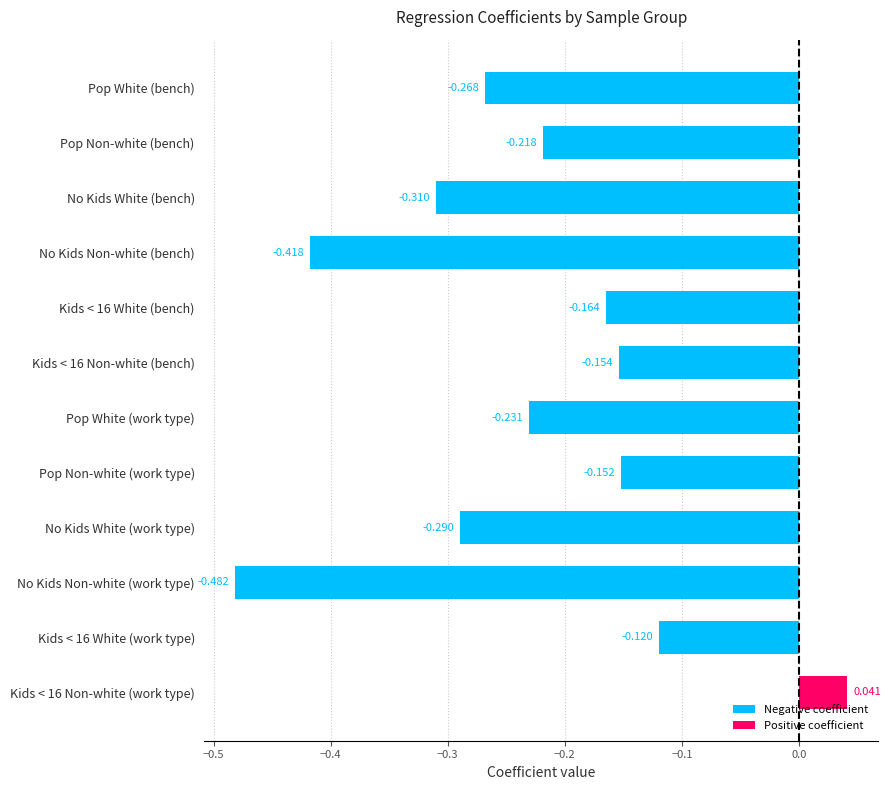

Between No Kids White (work type) and No Kids White (bench), which is larger?

No Kids White (work type)